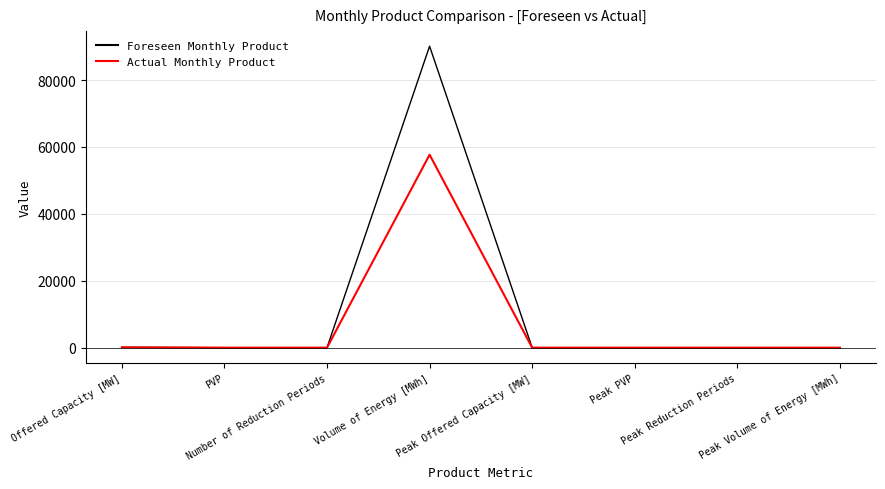

Is it true that Foreseen Monthly Product equals 0 at Peak Offered Capacity [MW]?

True